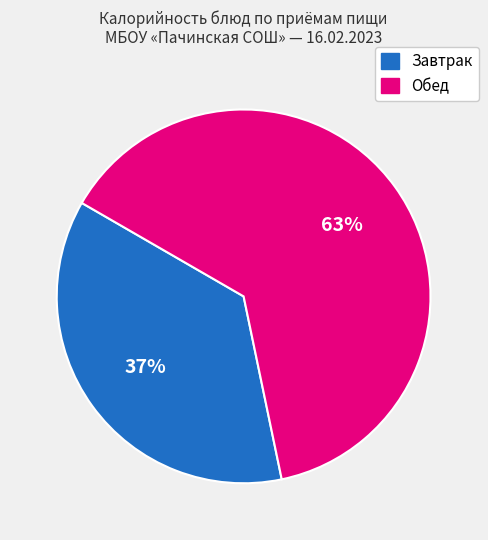

To the nearest percent, what is the average slice percentage?

50%